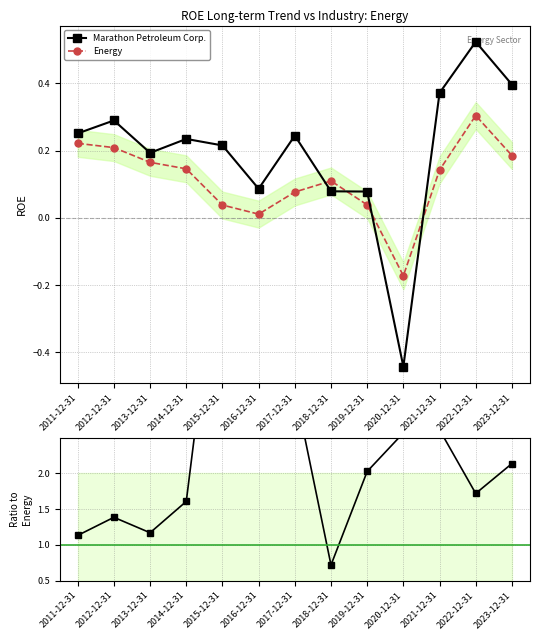

How many values in the Marathon Petroleum Corp. series exceed 0?

12